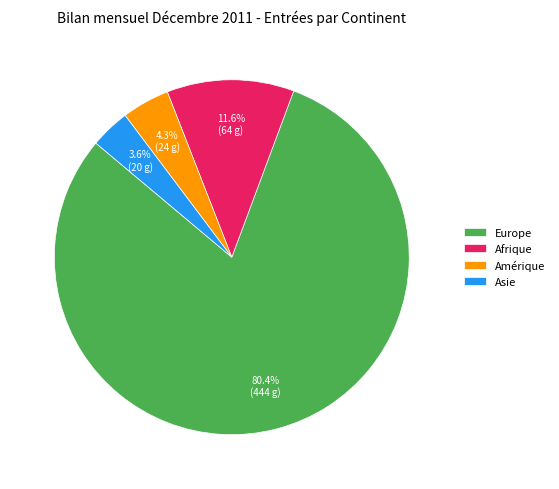

Which category has the biggest portion of the pie?

Europe